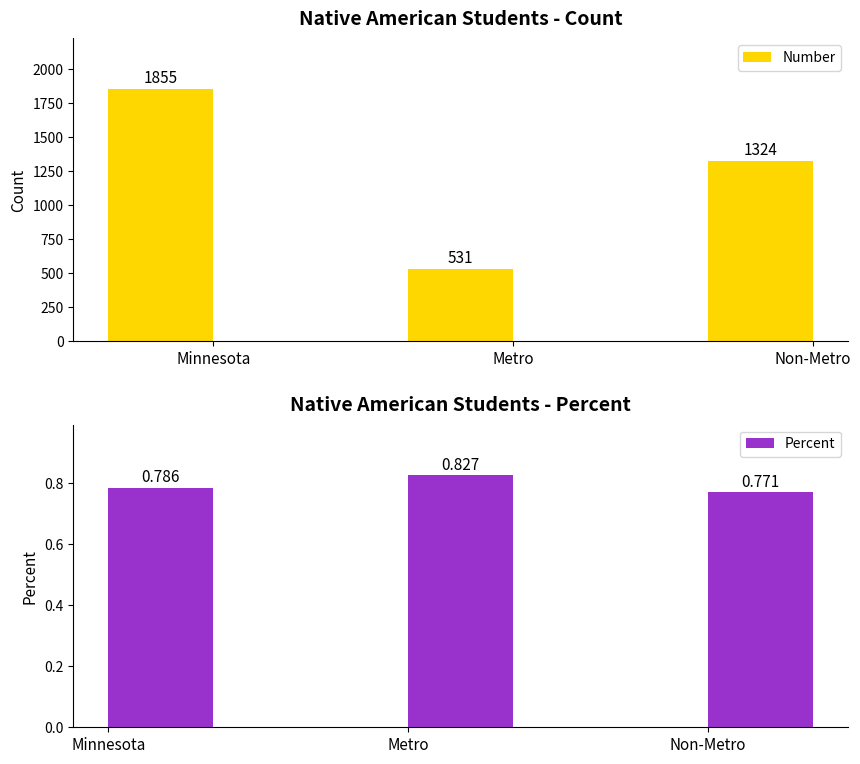

At which label does Percent reach its minimum?

Non-Metro